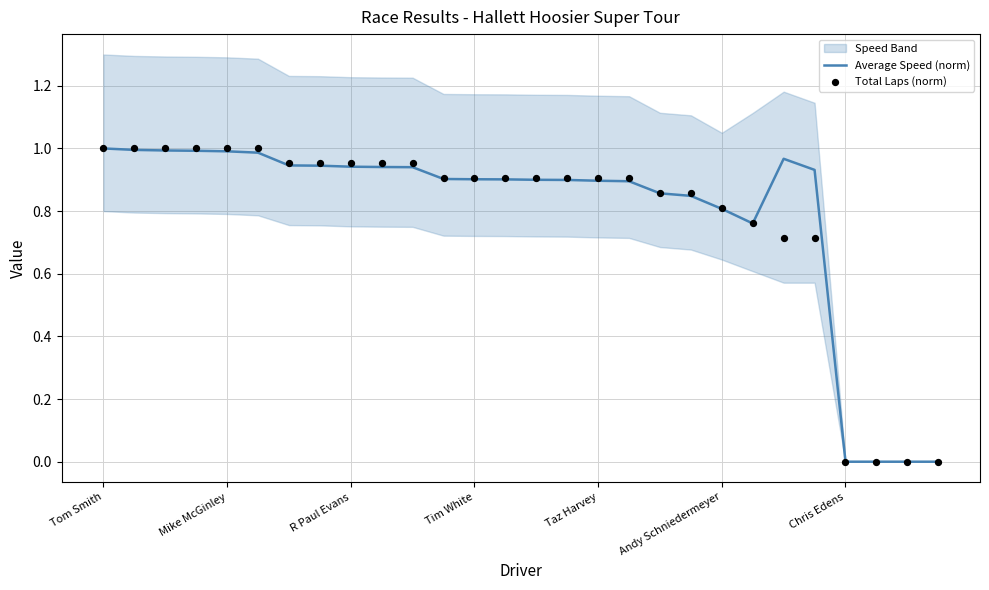

True or false: Average Speed (norm) has a value of 1.1 at Andy Schniedermeyer.

False